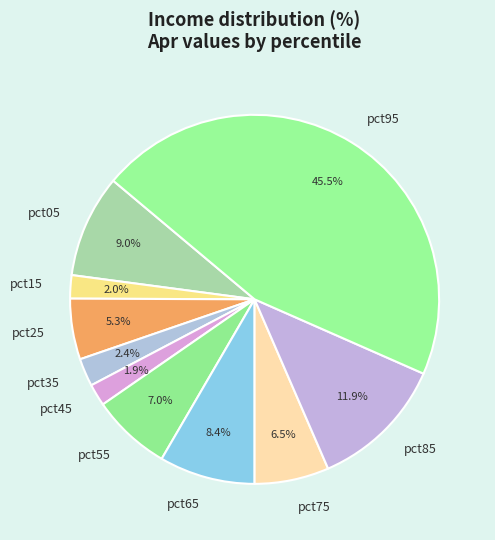

Is the sum of pct95 and pct75 greater than half?

Yes